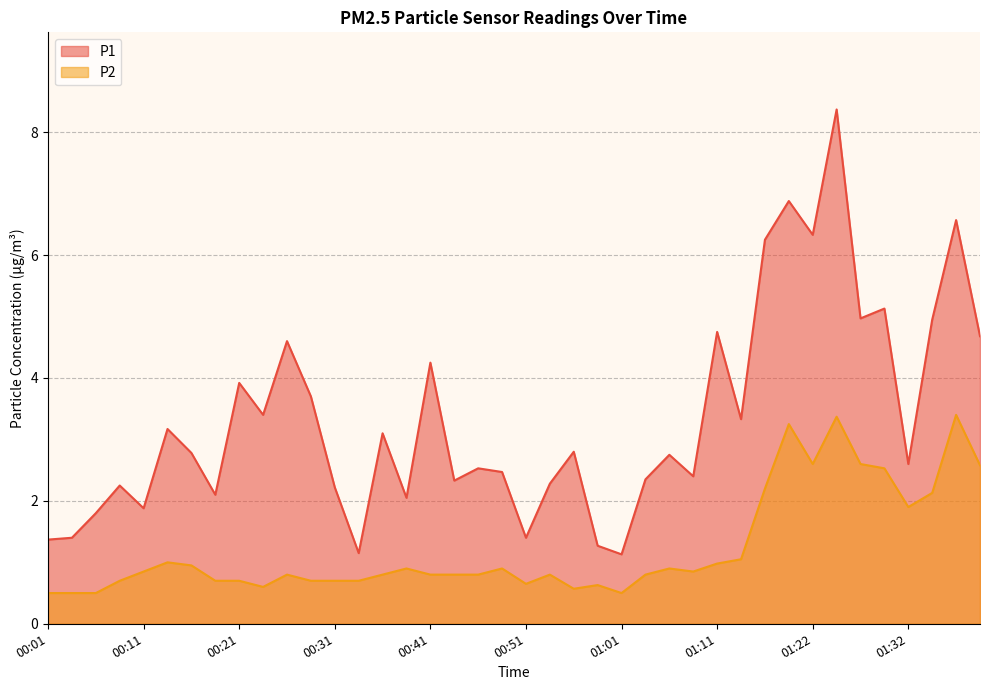

Between 00:48 and 00:06, which is larger?

00:48